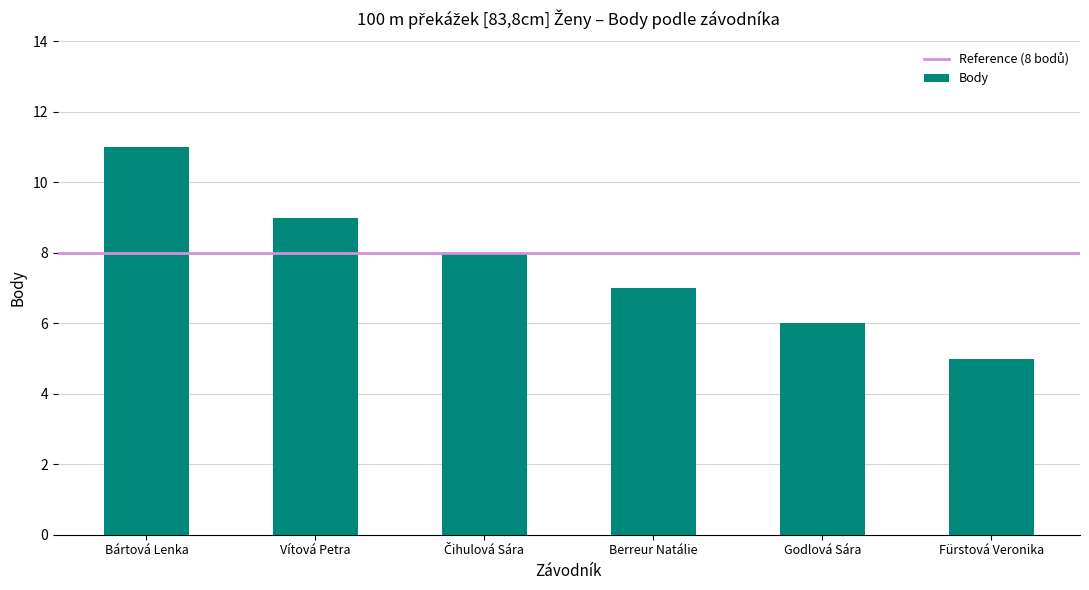

What is the minimum value shown in the chart?

5